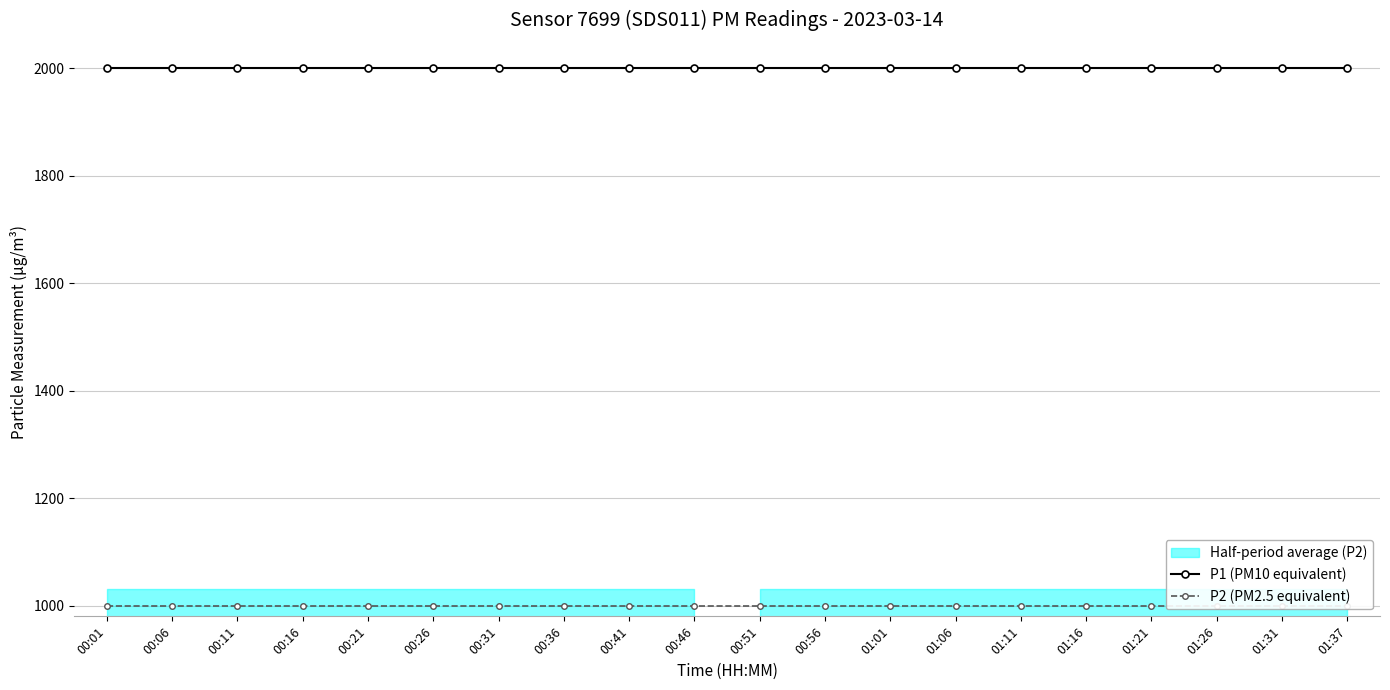

At which category is the sum across all series the highest?

00:01